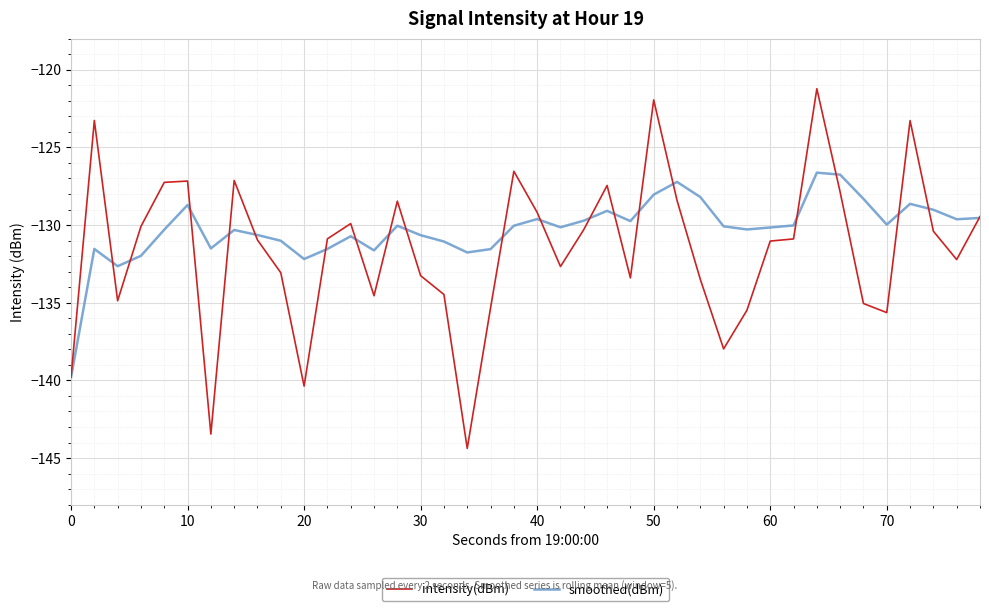

What is the difference between the maximum and minimum values in the intensity(dBm) series?

23.1